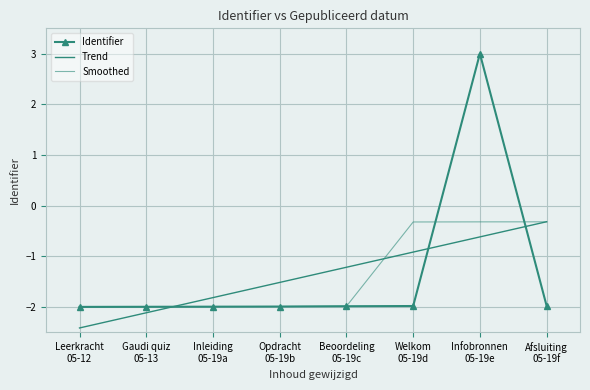

Is the value of Identifier at Welkom
05-19d greater than the value of Trend at Leerkracht
05-12?

Yes